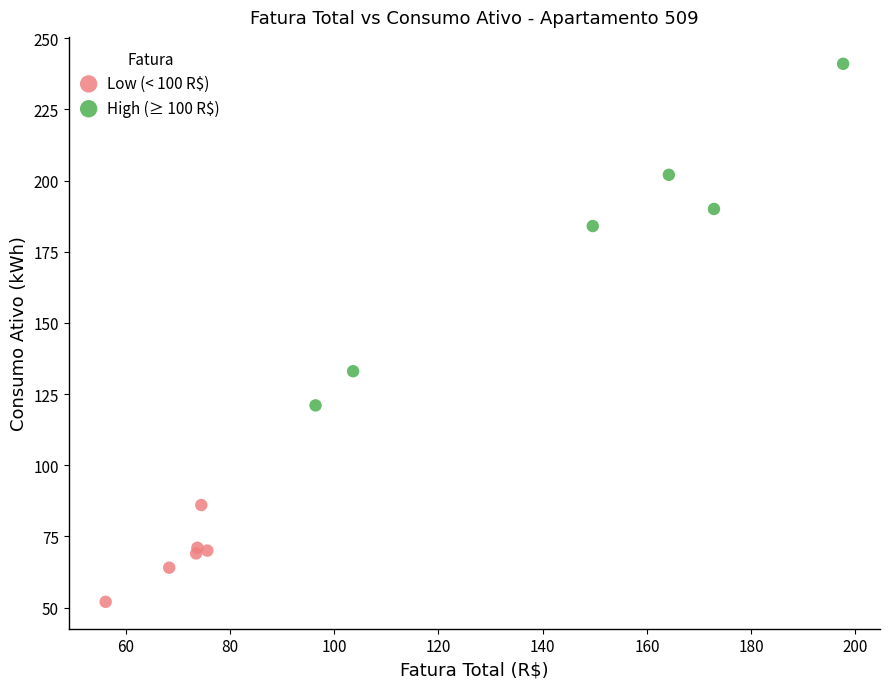

What are all the series names shown in the legend?

Low (< 100 R$), High (≥ 100 R$)